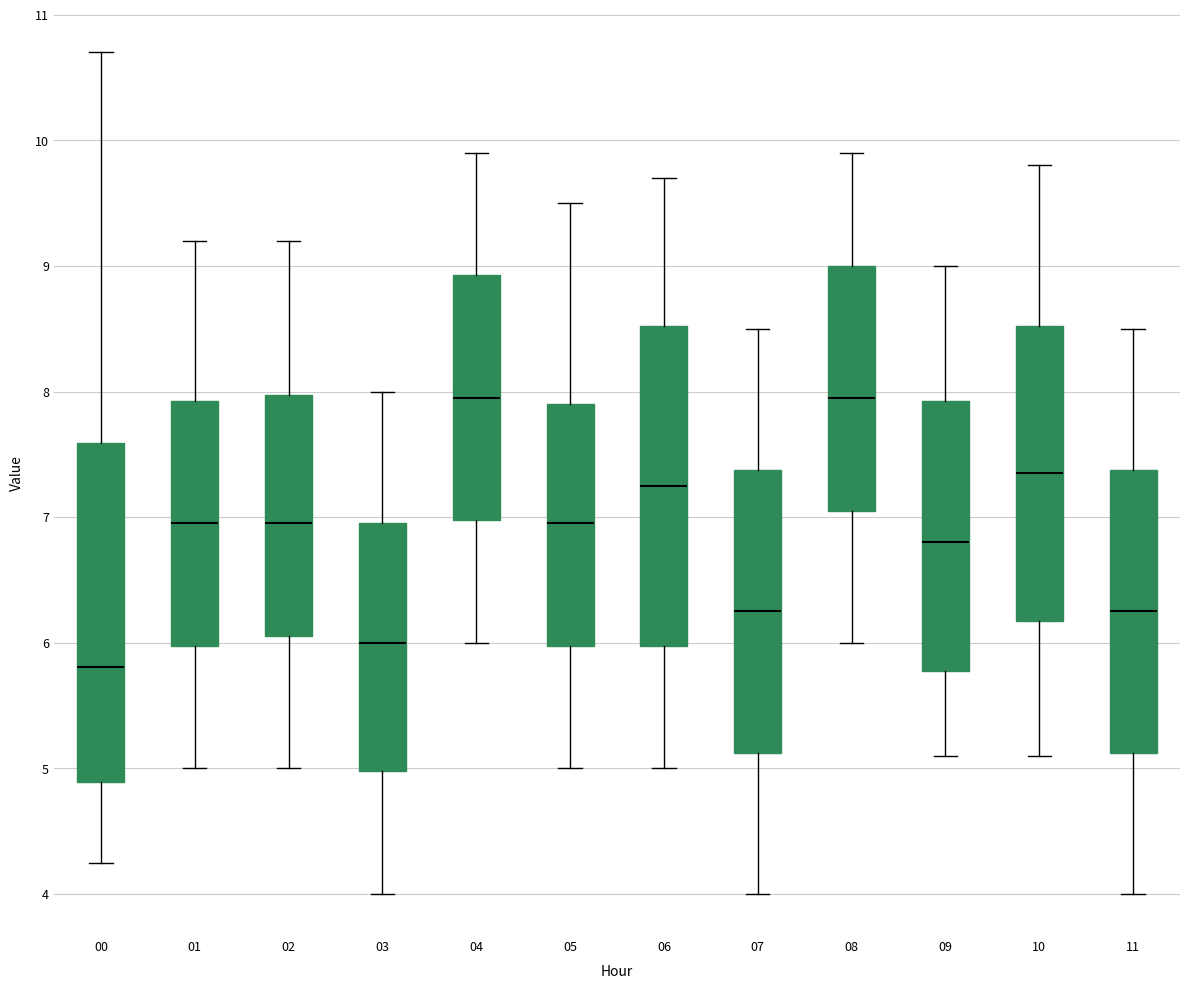

Reading left to right, read every box against the y-axis: the position of its median line, the range the box covers, and the ends of its whiskers. The values are not printed on the chart, so give them approximately, as read against the axis.

00: median 5.8, box 4.9 to 7.6, whiskers 4.3 to 10.7
01: median 7.0, box 6.0 to 7.9, whiskers 5.0 to 9.2
02: median 7.0, box 6.1 to 8.0, whiskers 5.0 to 9.2
03: median 6.0, box 5.0 to 7.0, whiskers 4.0 to 8.0
04: median 8.0, box 7.0 to 8.9, whiskers 6.0 to 9.9
05: median 7.0, box 6.0 to 7.9, whiskers 5.0 to 9.5
06: median 7.3, box 6.0 to 8.5, whiskers 5.0 to 9.7
07: median 6.3, box 5.1 to 7.4, whiskers 4.0 to 8.5
08: median 8.0, box 7.1 to 9.0, whiskers 6.0 to 9.9
09: median 6.8, box 5.8 to 7.9, whiskers 5.1 to 9.0
10: median 7.4, box 6.2 to 8.5, whiskers 5.1 to 9.8
11: median 6.3, box 5.1 to 7.4, whiskers 4.0 to 8.5